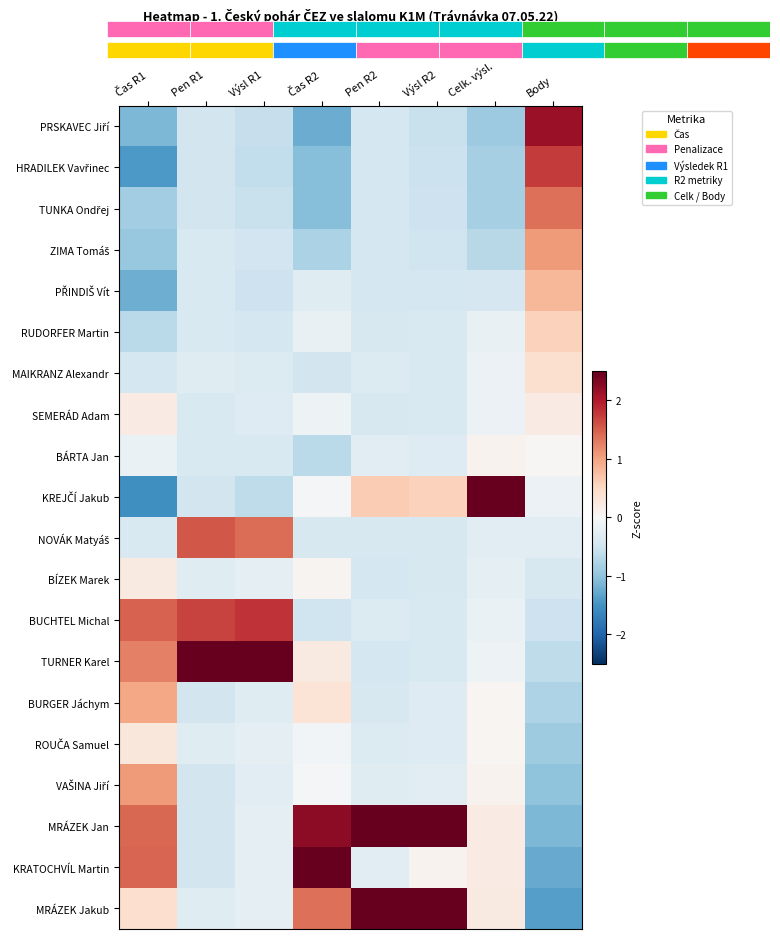

Is it true that TUNKA Ondřej equals -0.2 at Výsl R2?

False